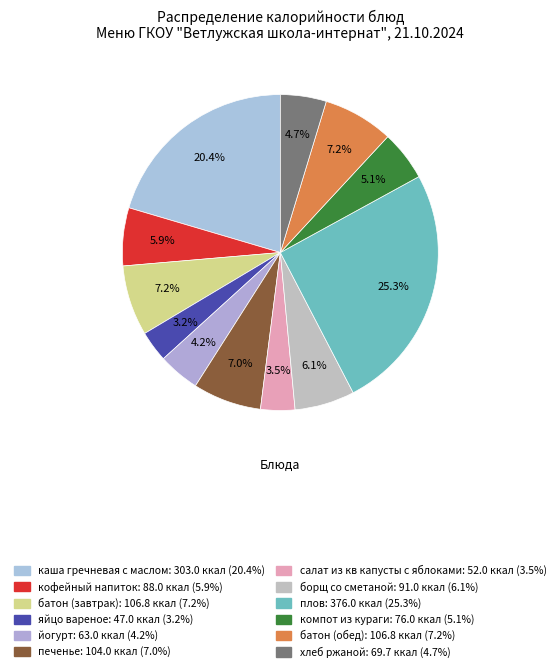

How many segments does this pie chart have?

12